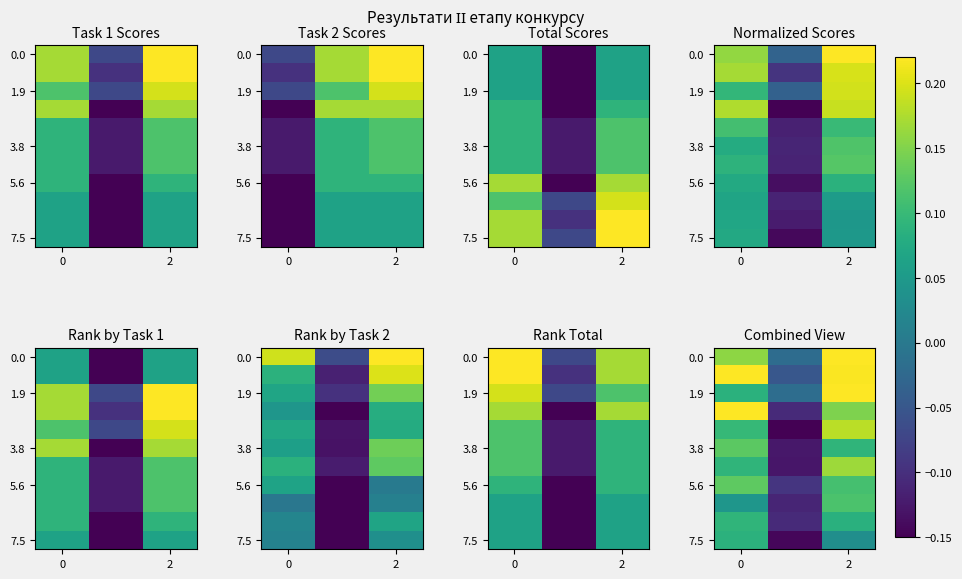

How many positive values does the 3.8 series have?

2